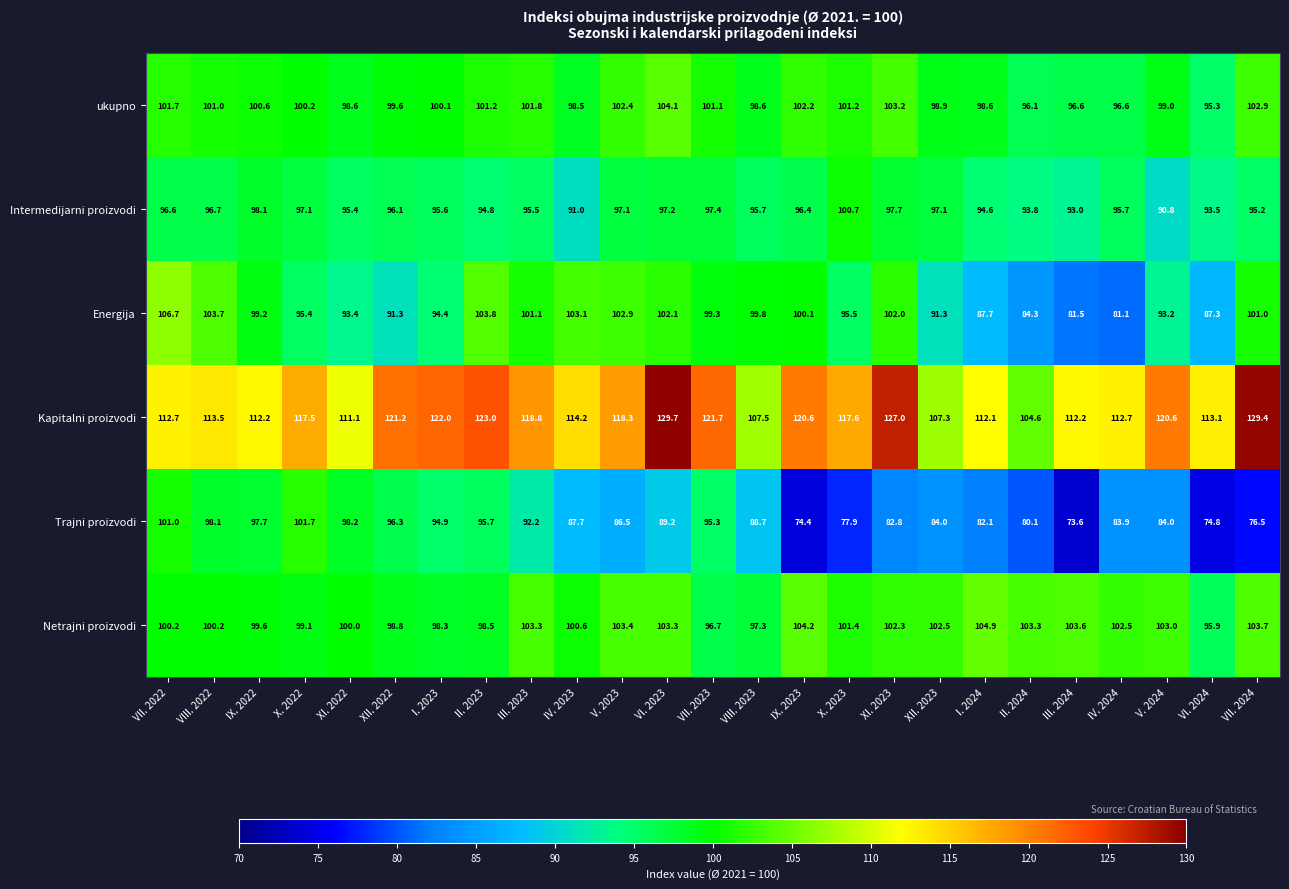

What is the approximate value of Trajni proizvodi at VII. 2023?

95.3